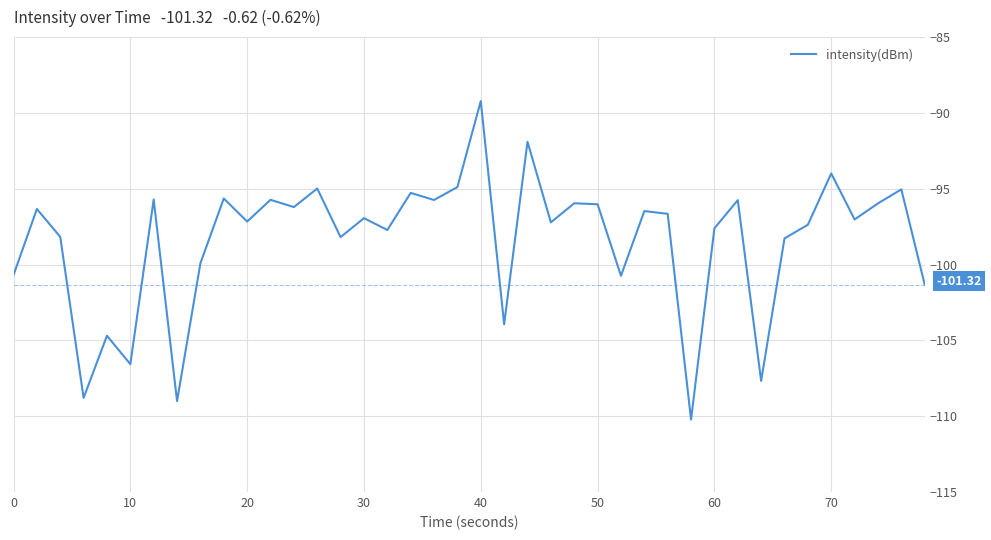

What is the difference between the maximum and minimum values?

21.0